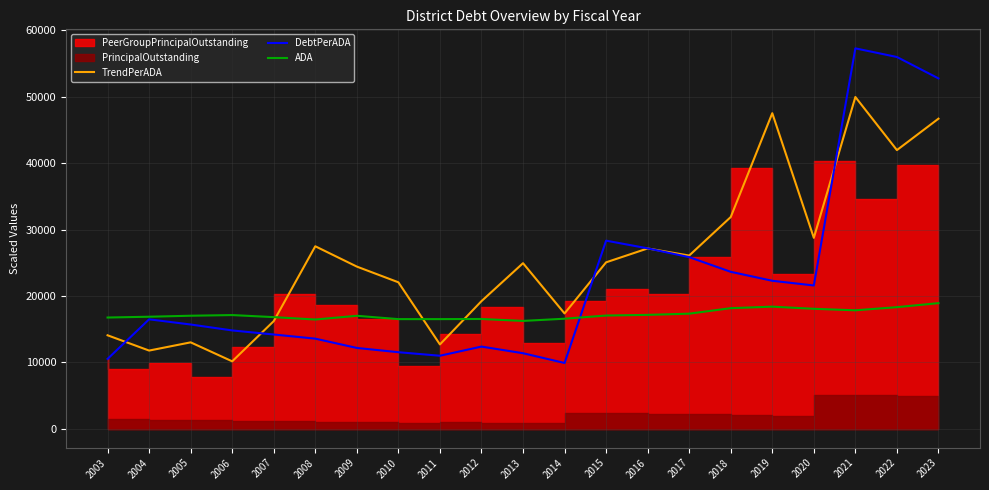

True or false: DebtPerADA has a value of 14292.0 at 2021.

False